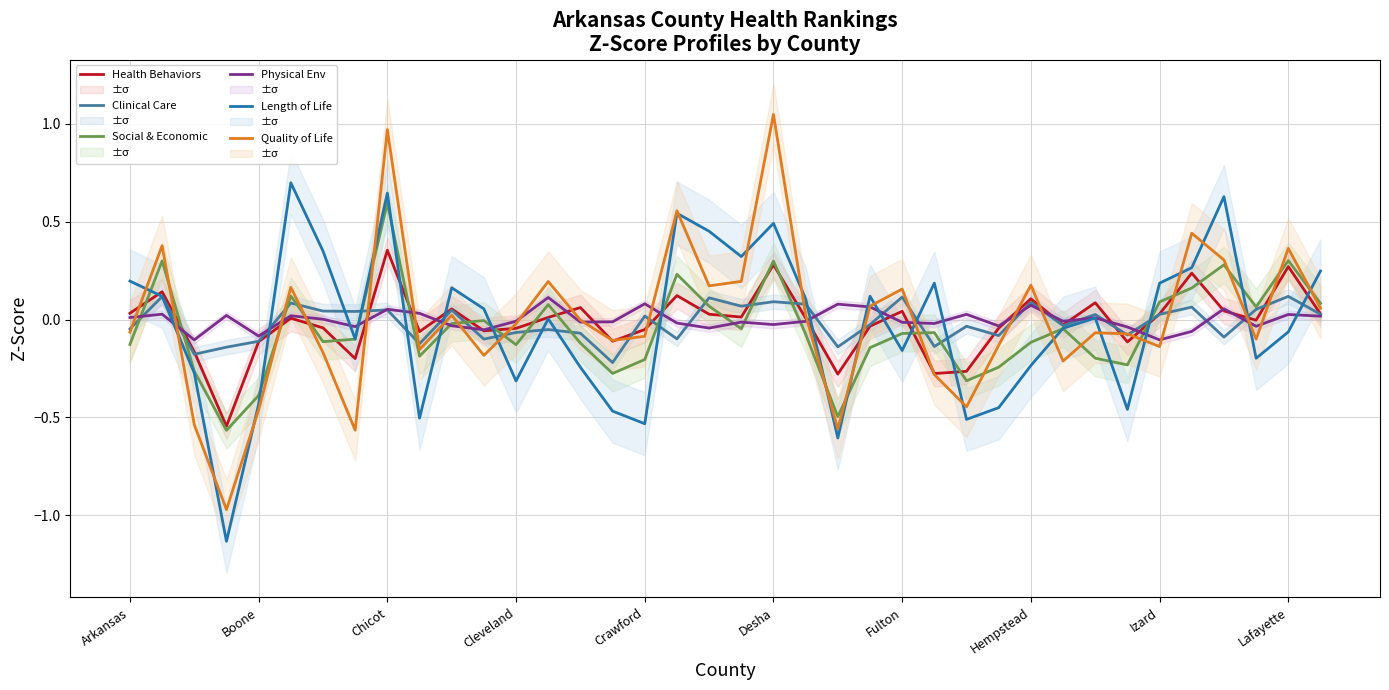

Which category has the highest value in the Social & Economic series?

Chicot